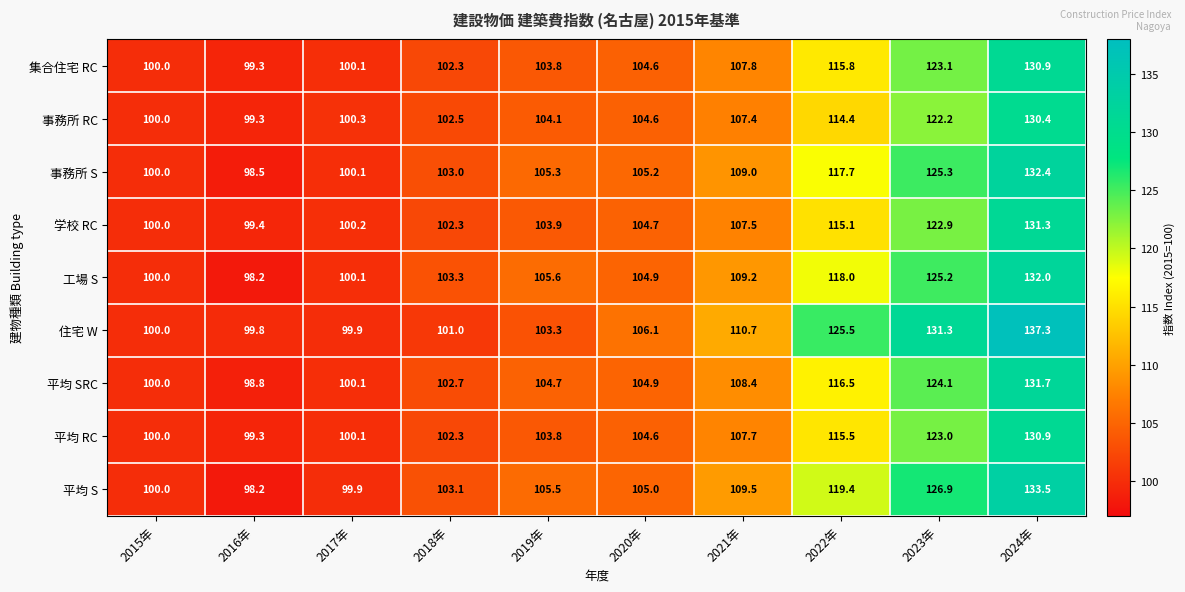

At how many categories does at least one series exceed 136?

1